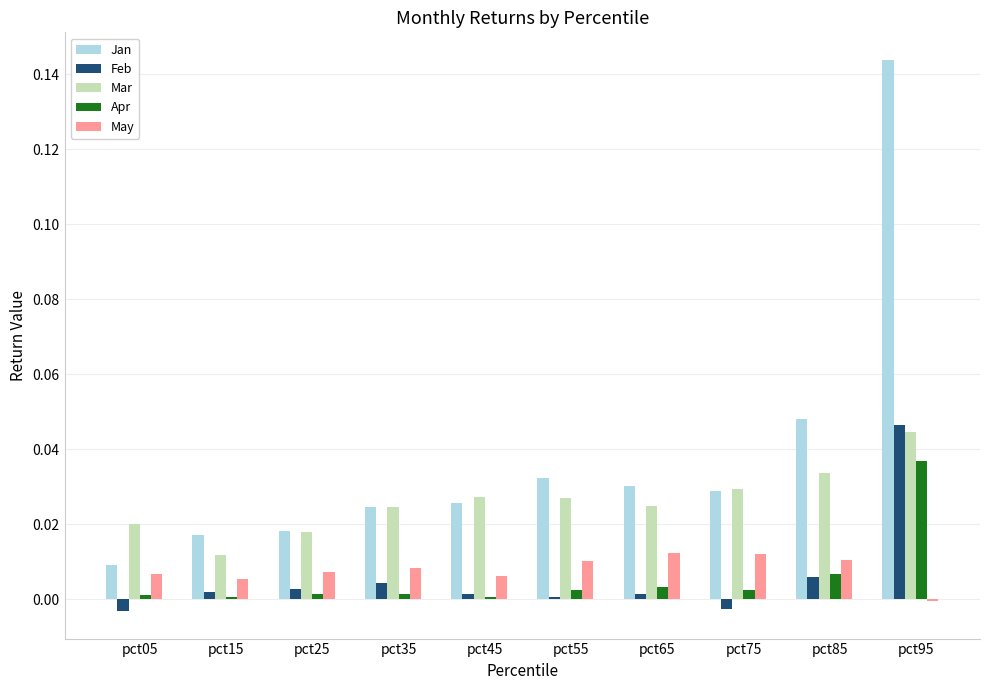

At which label is May closest to 0?

pct95